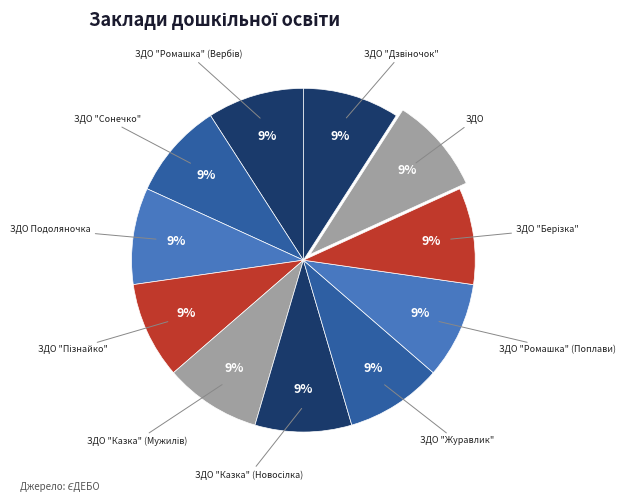

True or false: ЗДО "Ромашка" (Поплави) accounts for 9% of the total.

True